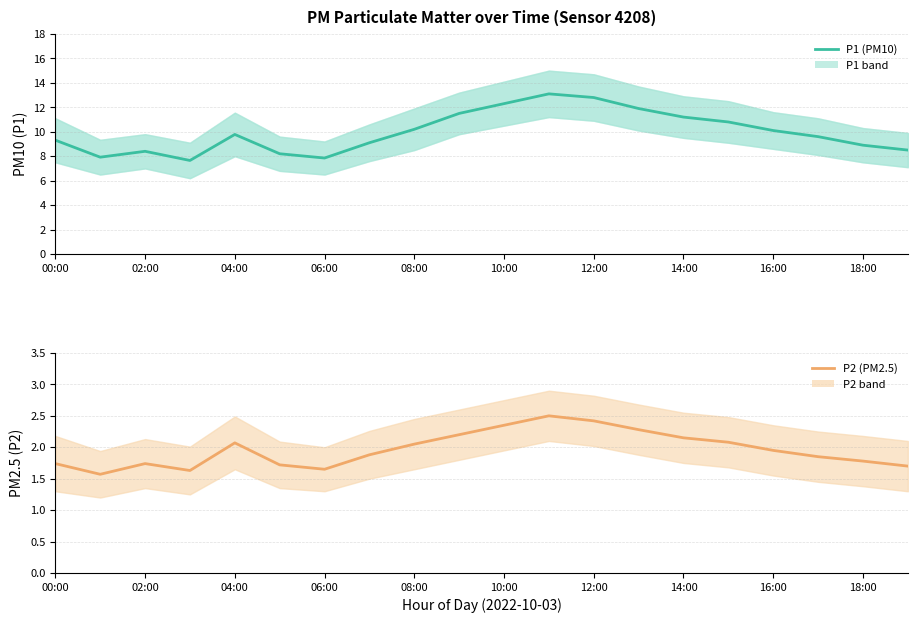

In P1 (PM10), how many points are lower than both neighbors (excluding endpoints)?

3